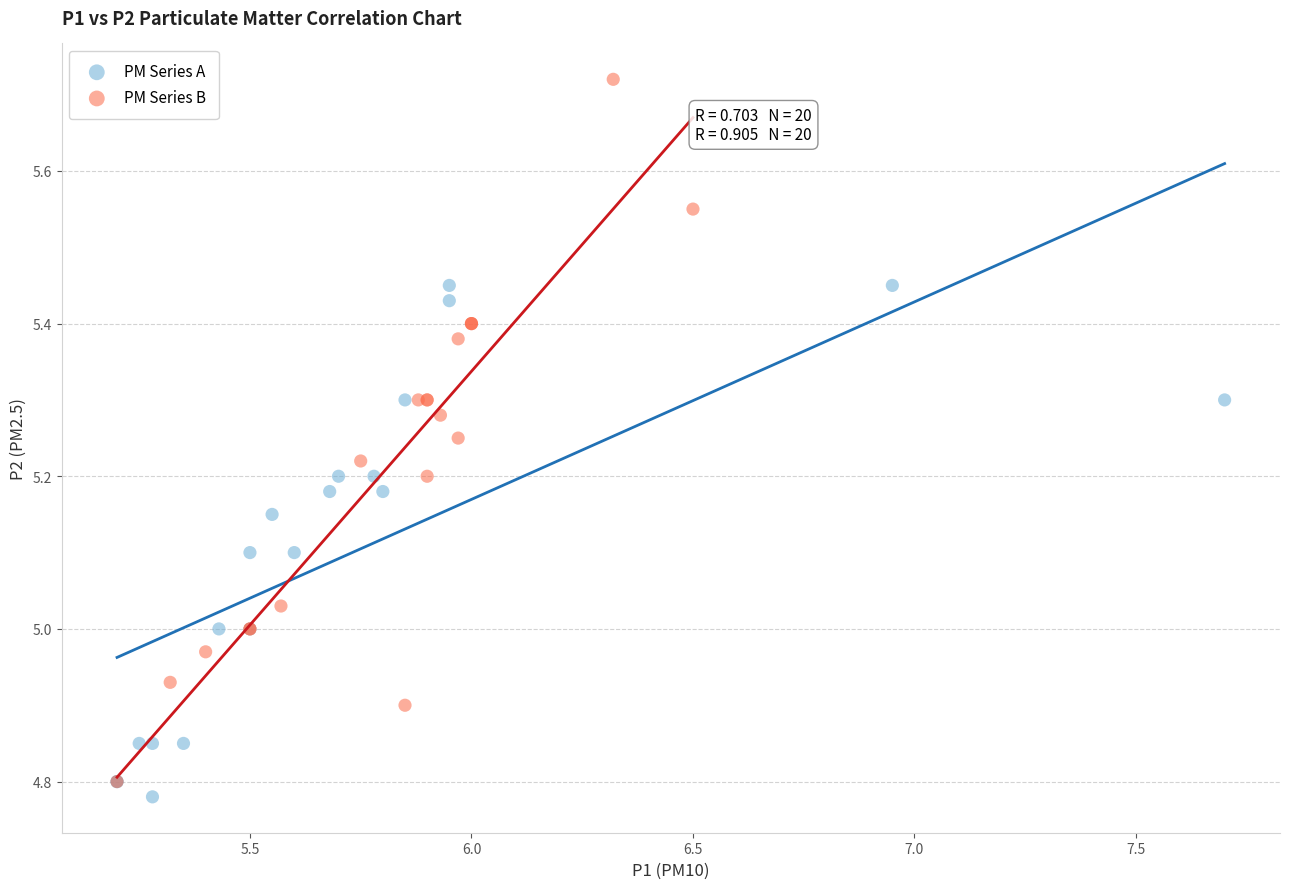

Which series has the largest Y range (max minus min)?

PM Series B